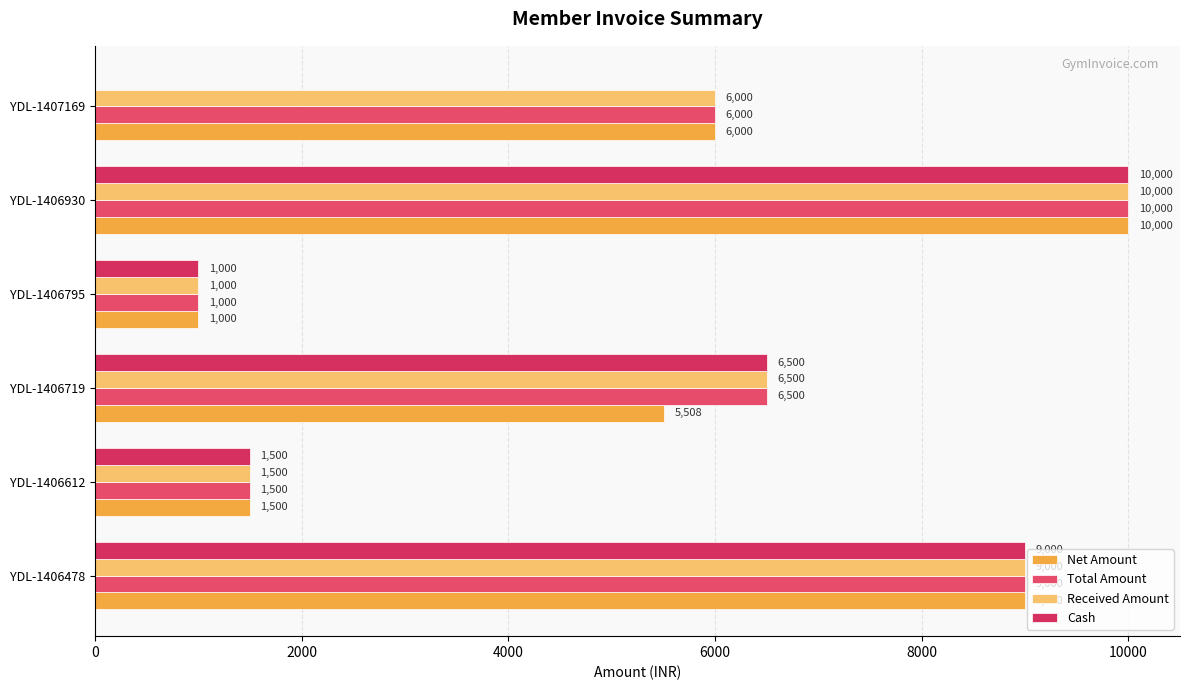

How many data points does each series have?

6